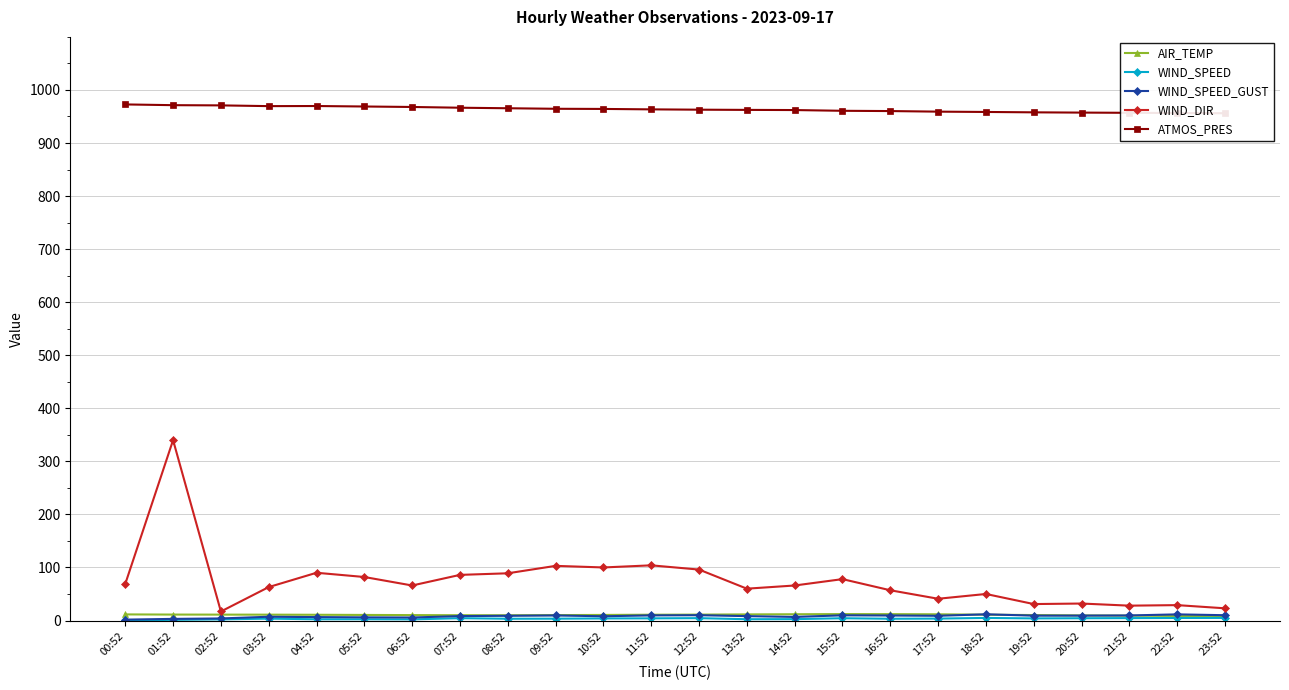

What is the difference between the maximum and minimum values in the WIND_DIR series?

323.0